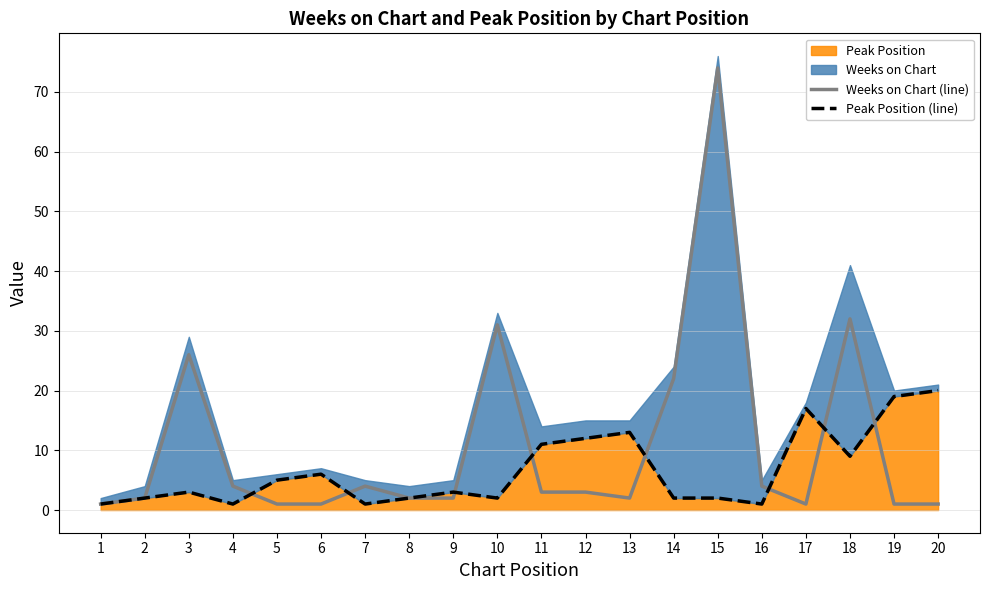

Between 7 and 20, which series saw the biggest shift?

Peak Position (line)